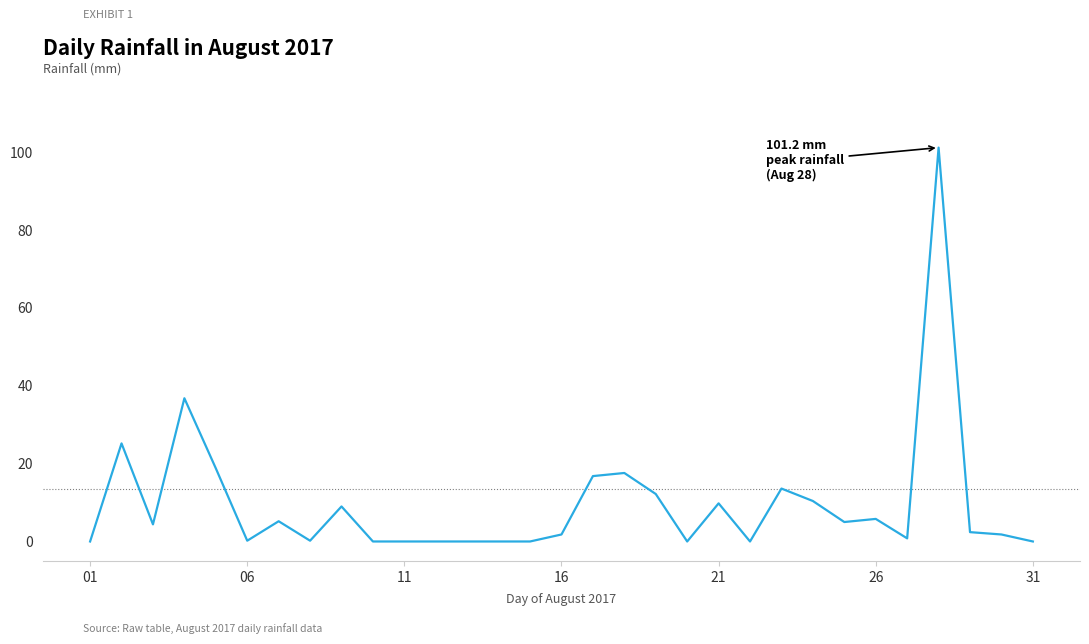

What is the difference between the maximum and minimum values?

101.2